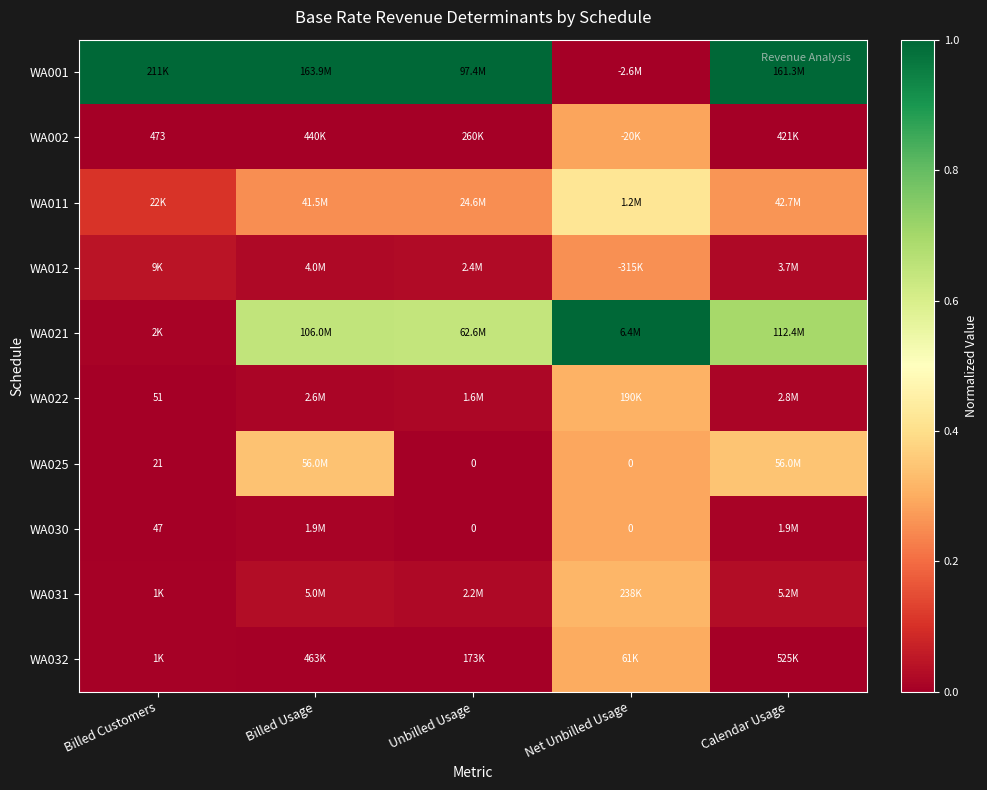

Count the number of data series in this chart.

10